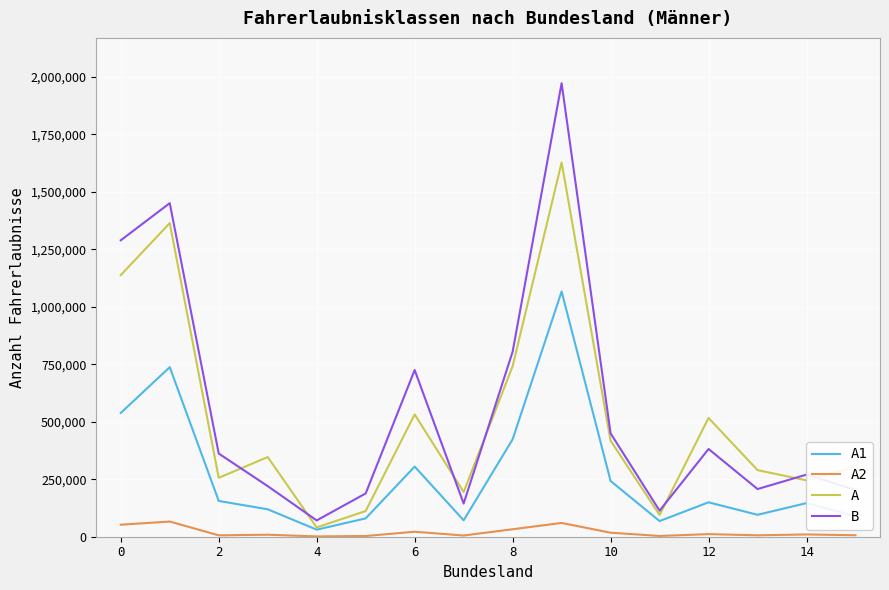

Which series has the widest spread of values?

B